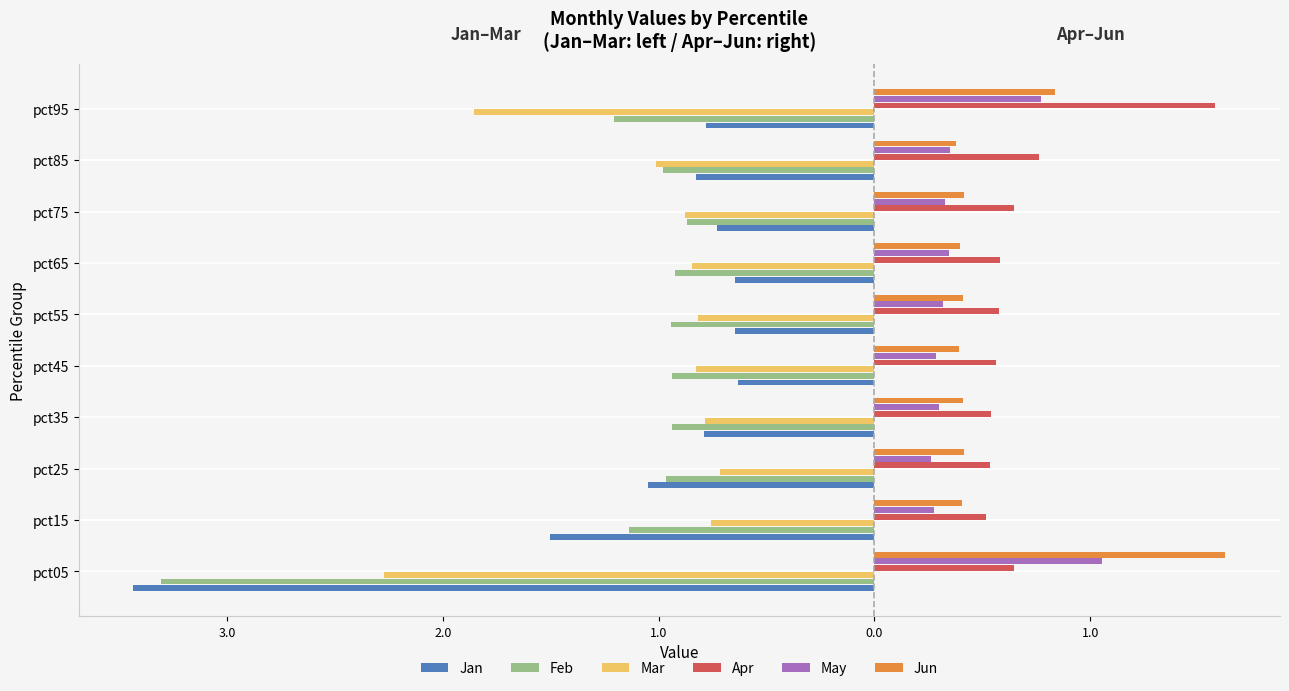

What are all the series names shown in the legend?

Jan, Feb, Mar, Apr, May, Jun